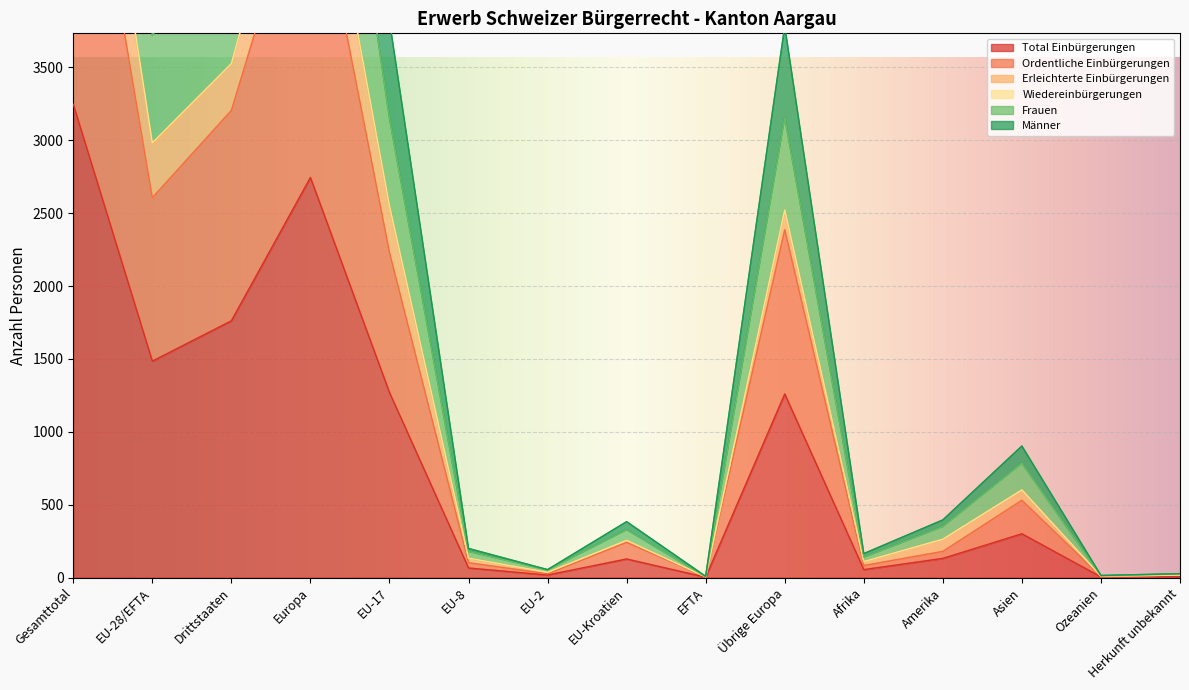

The value of Ordentliche Einbürgerungen at Afrika is 121. True or false?

False